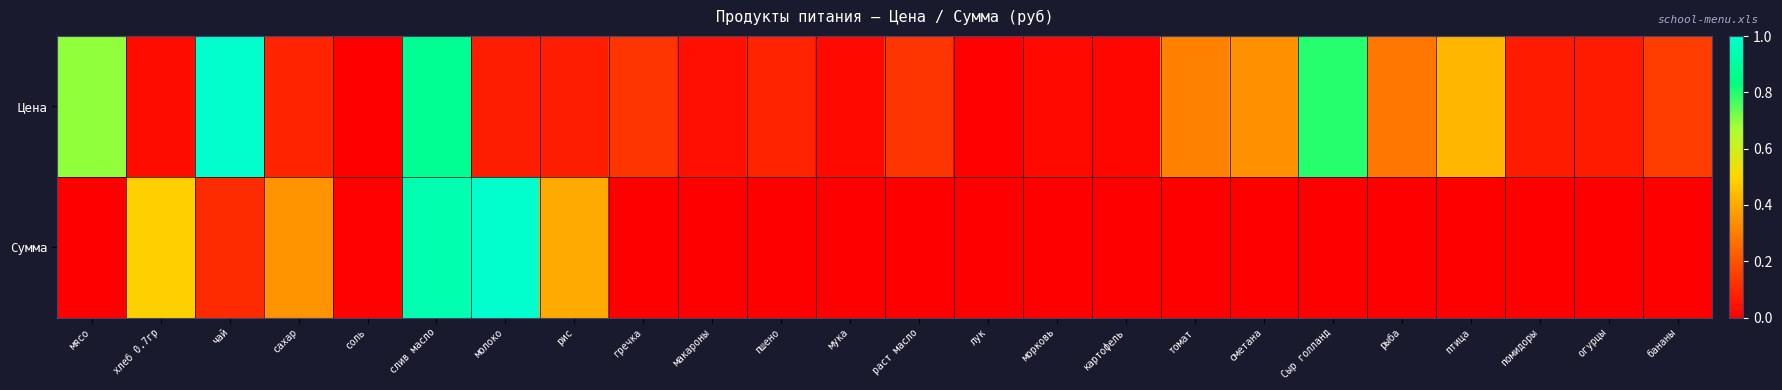

Which series has the widest spread of values?

Цена